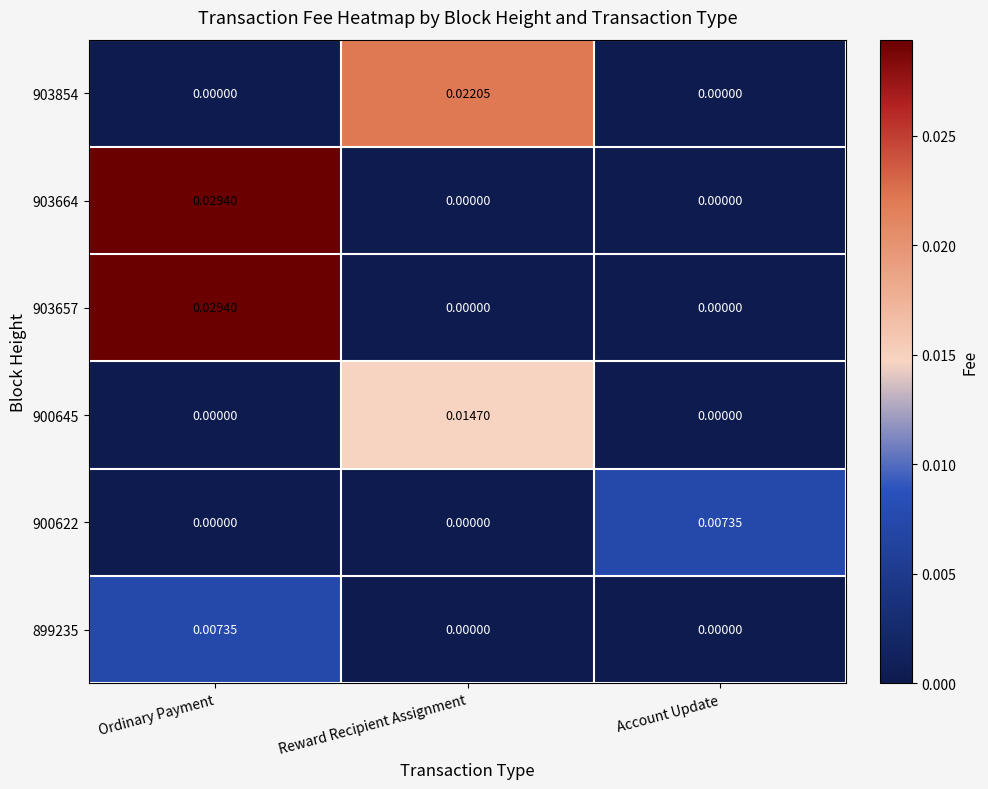

At which category is the sum across all series the highest?

Ordinary Payment